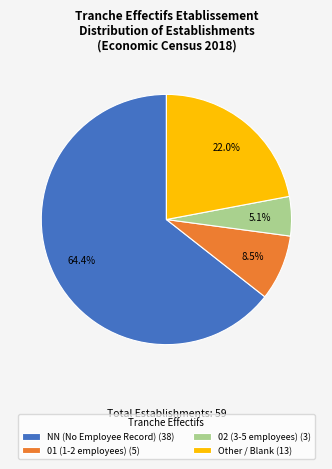

Which category has the smallest portion of the pie?

02 (3-5 employees) (3)